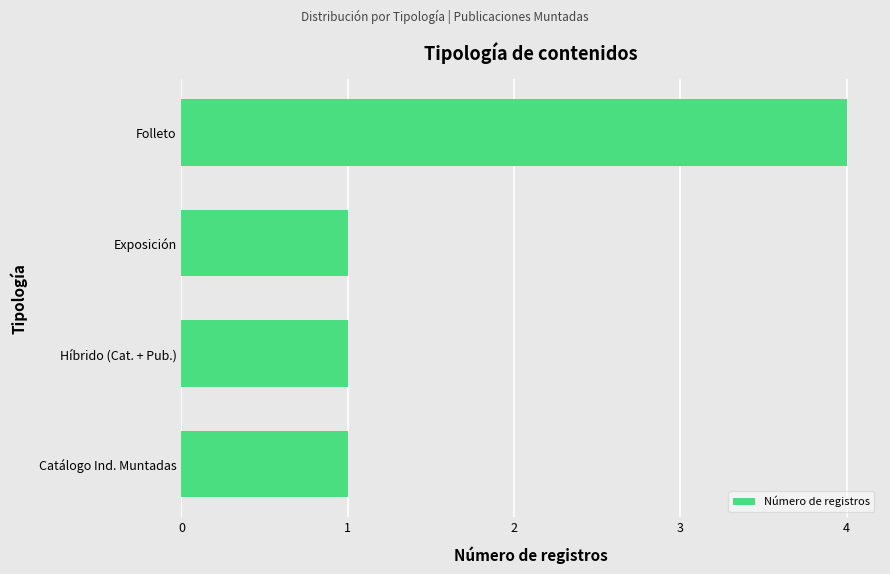

Is it true that the value at Exposición is 0?

False